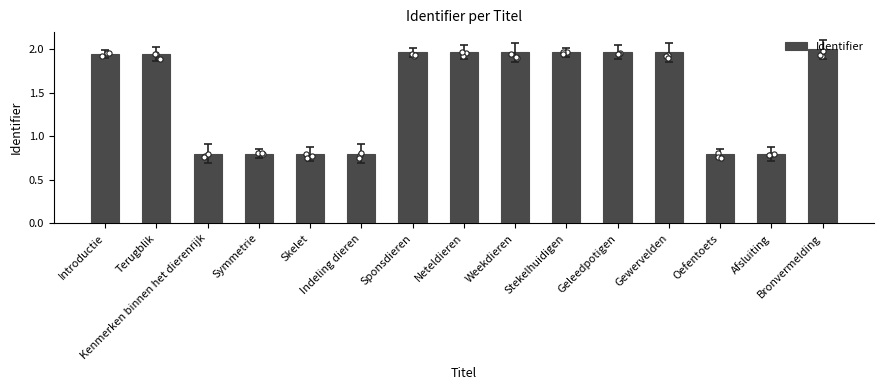

Which has a higher value, Sponsdieren or Geleedpotigen?

Geleedpotigen